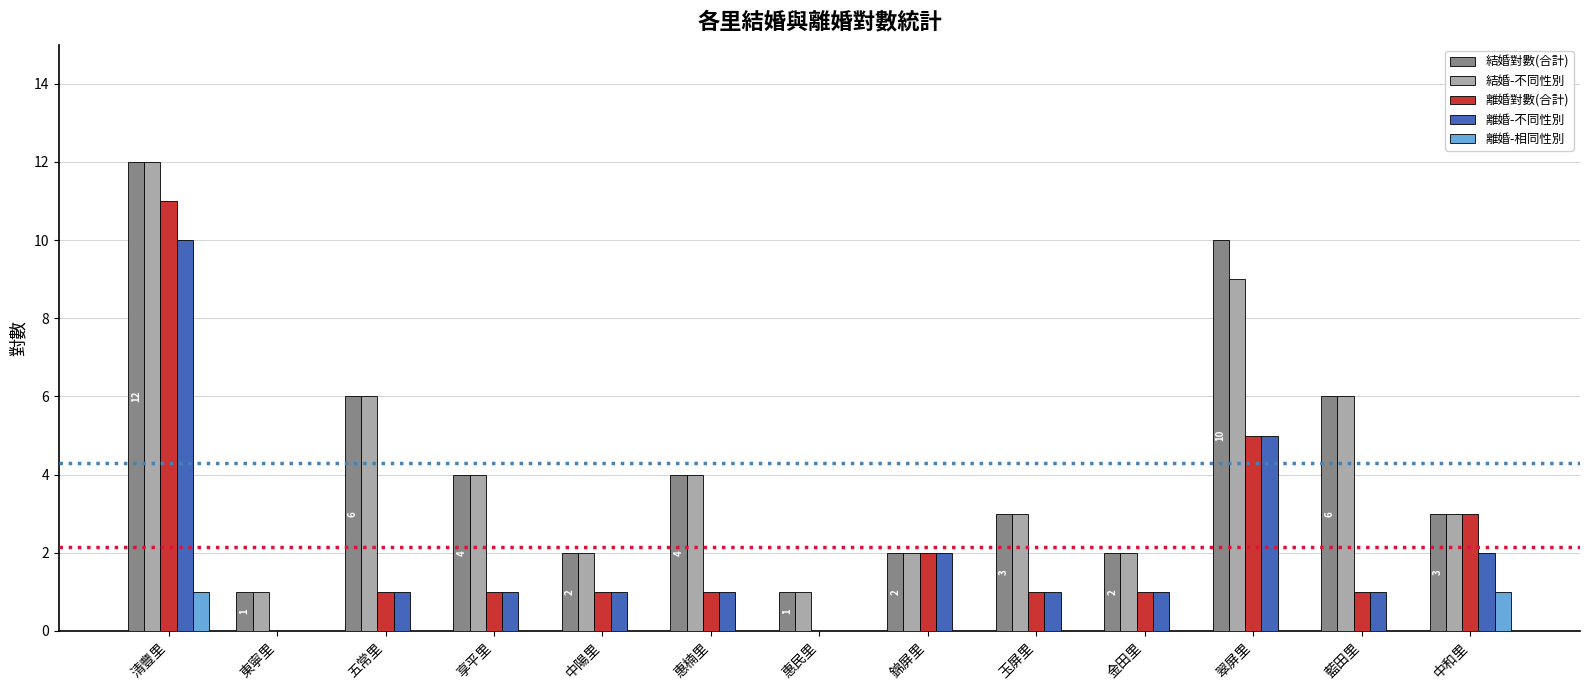

Between 惠楠里 and 中和里, which series saw the biggest shift?

離婚對數(合計)